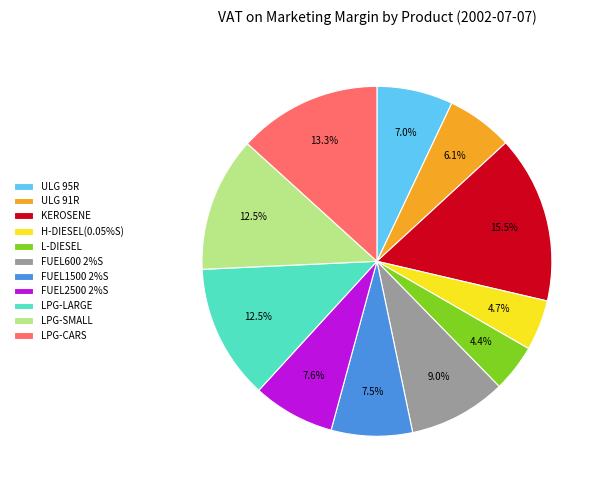

To the nearest percent, what is the combined percentage of L-DIESEL and LPG-LARGE?

17%